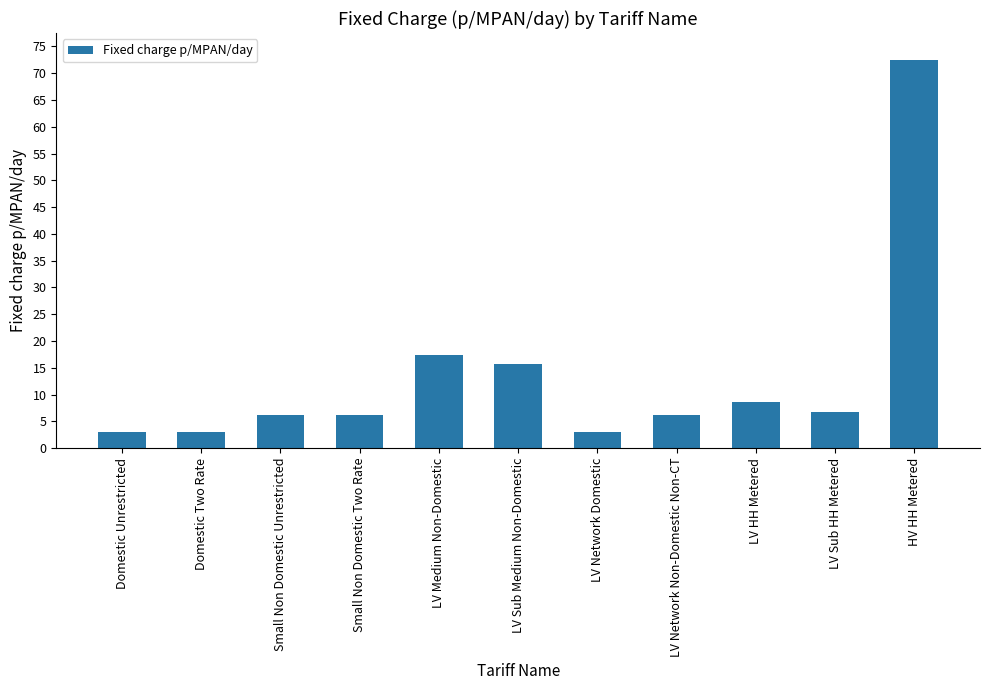

Is it true that the value at LV HH Metered is 11.2?

False